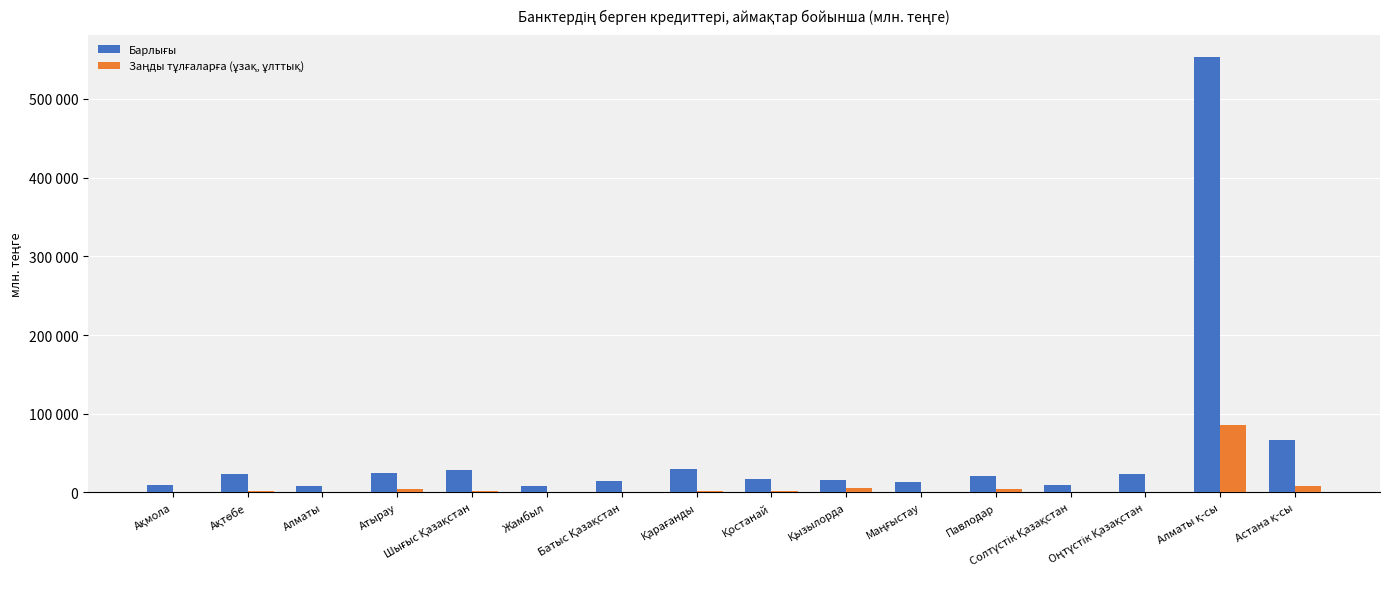

Is it true that Заңды тұлғаларға (ұзақ, ұлттық) equals 7784.2 at Астана қ-сы?

True